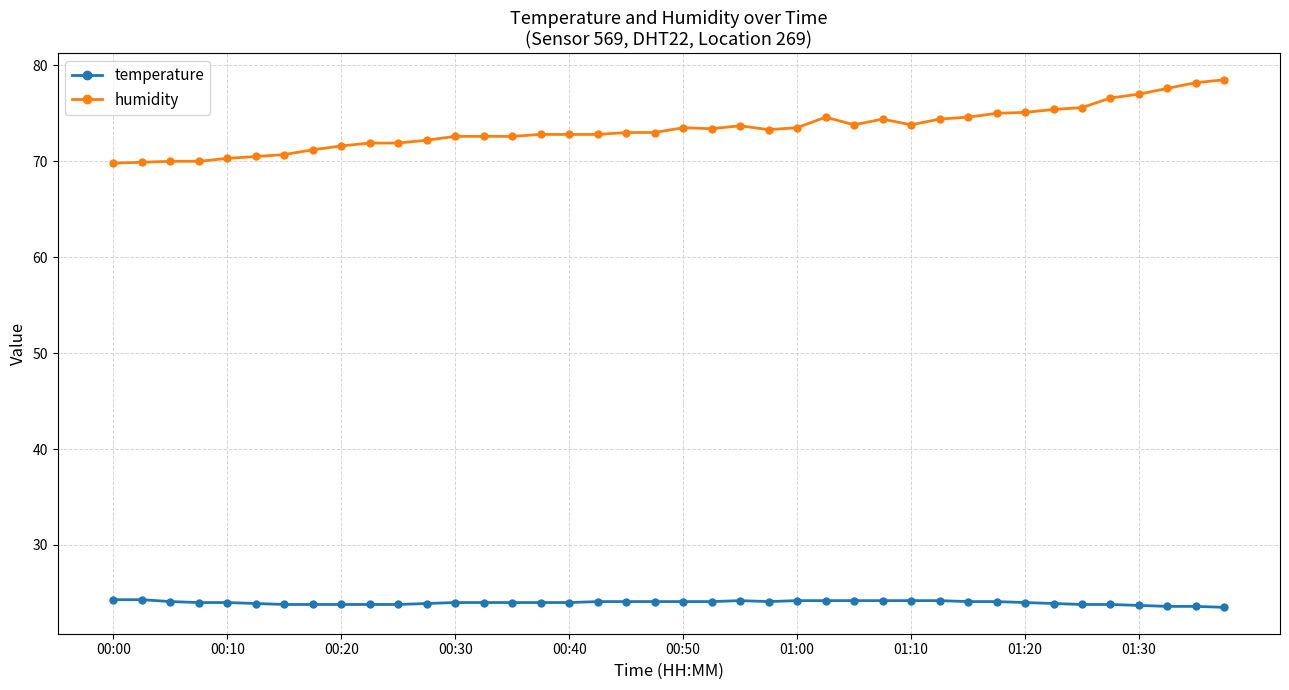

What is the average value of the temperature series?

24.0